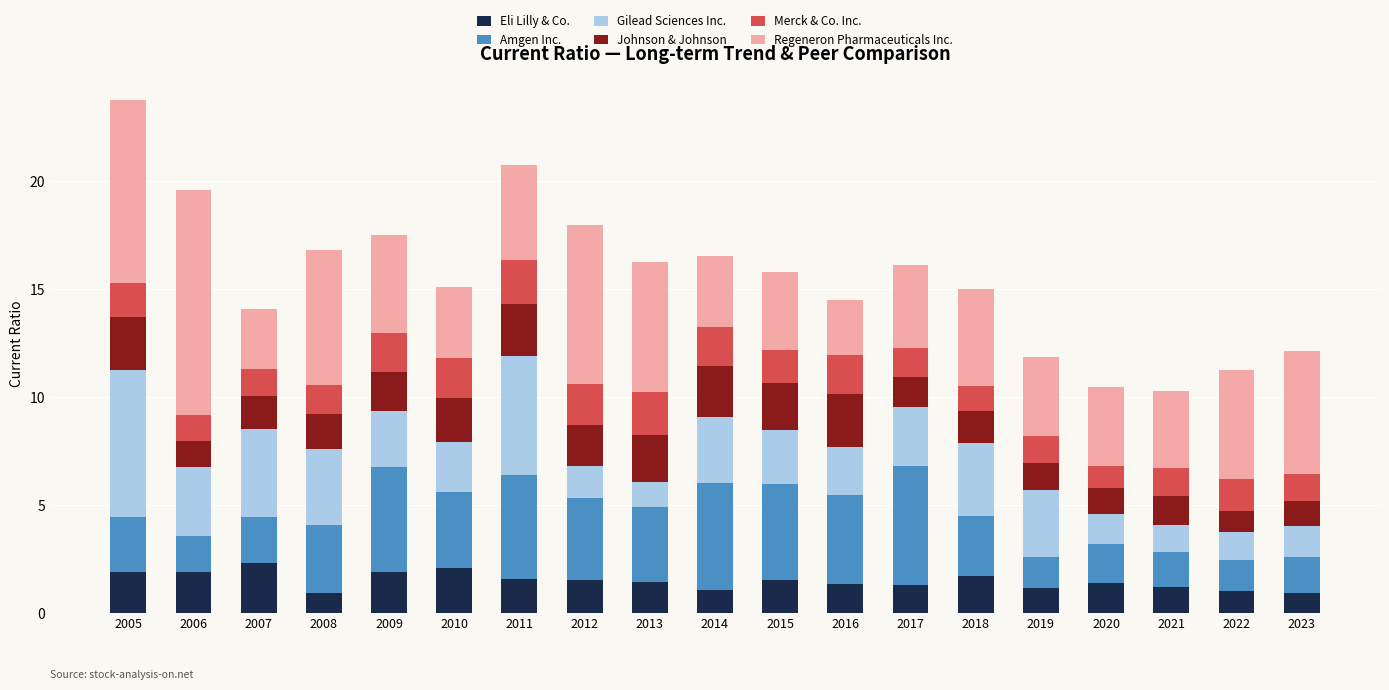

The Eli Lilly & Co. series shows 1.1 at 2022. True or false?

True